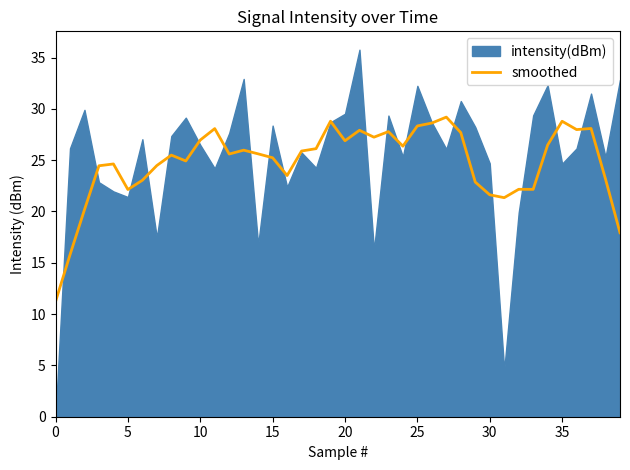

The value of smoothed at 30 is 21.6. True or false?

True